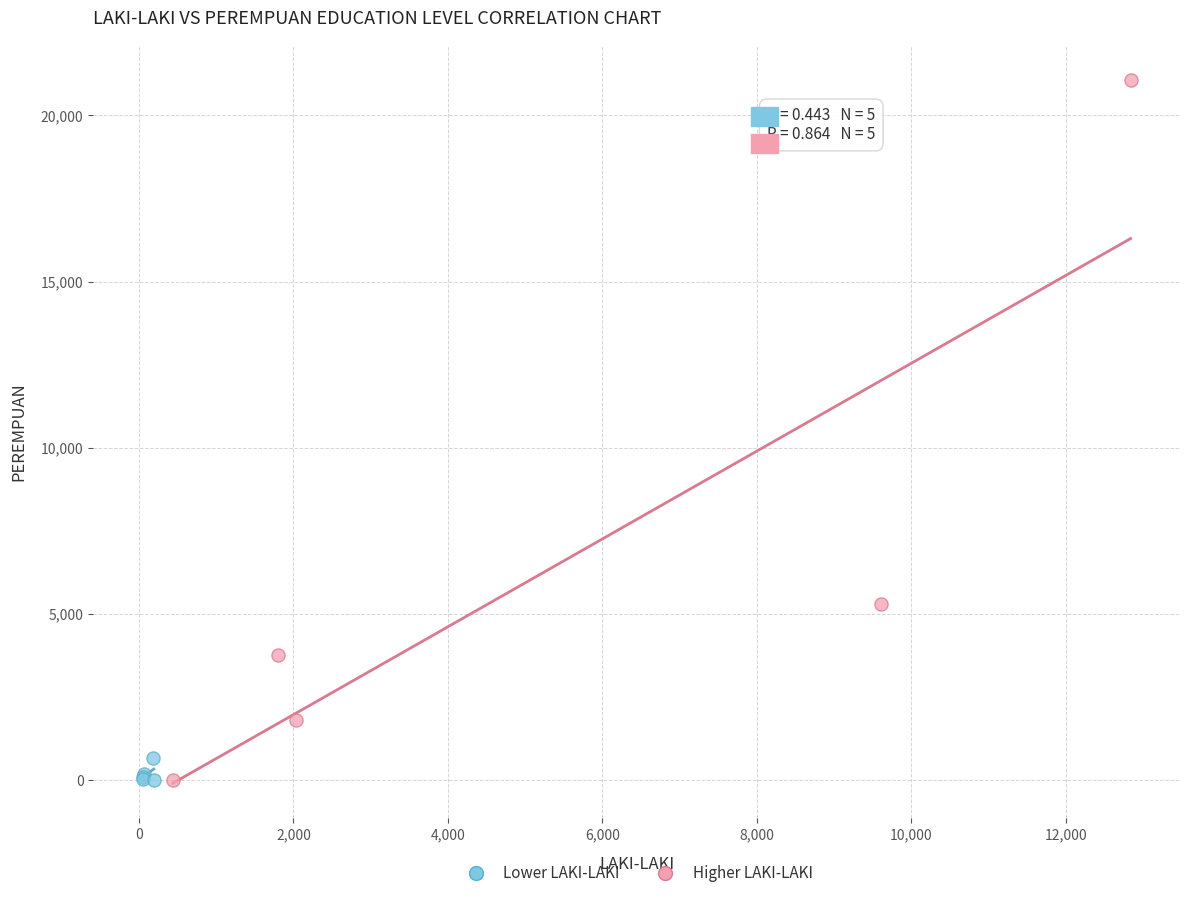

Which series reaches the maximum Y coordinate?

Higher LAKI-LAKI